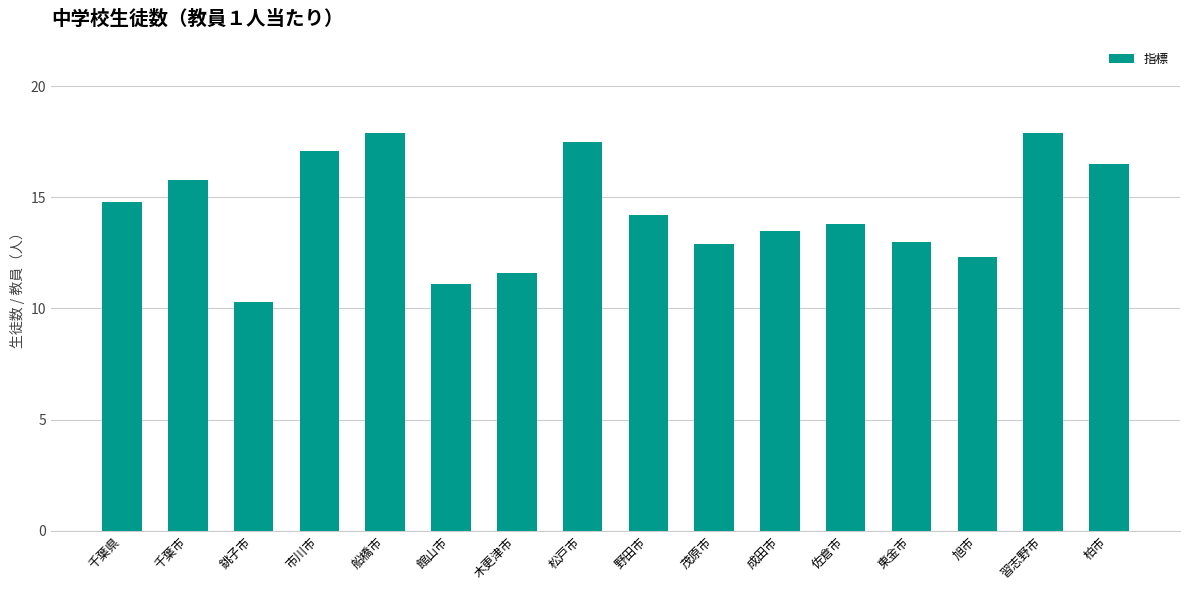

What is the difference between the second highest and second lowest values?

6.8